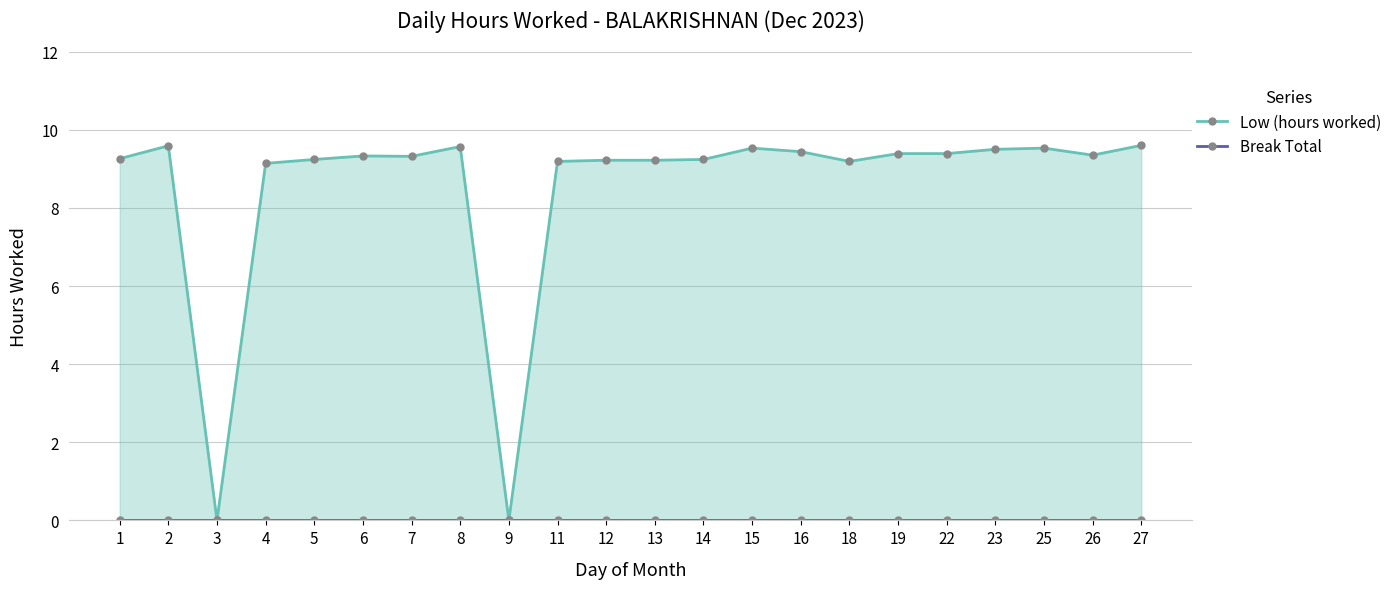

True or false: Break Total and Low (hours worked) cross at least once.

False